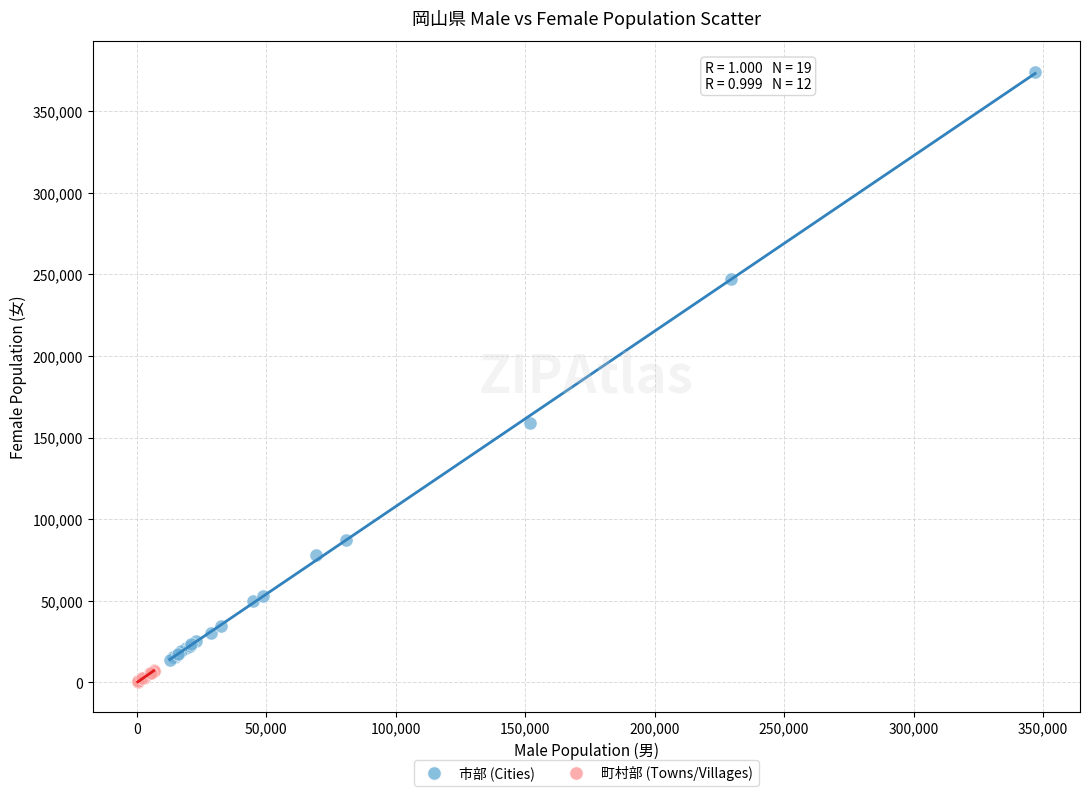

Which series contains the highest Y value?

市部 (Cities)